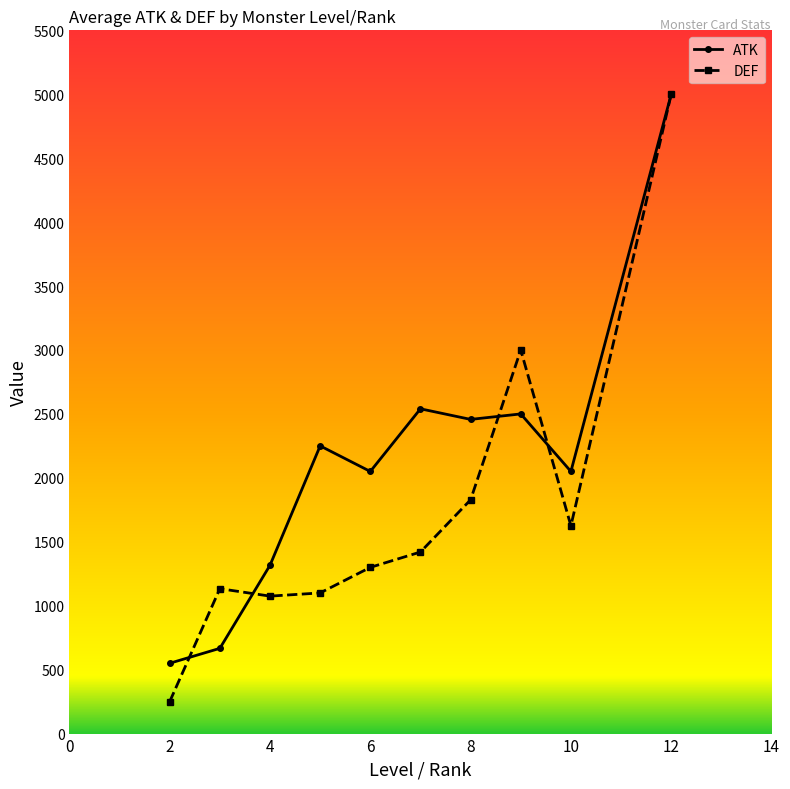

Which series has the widest spread of values?

DEF